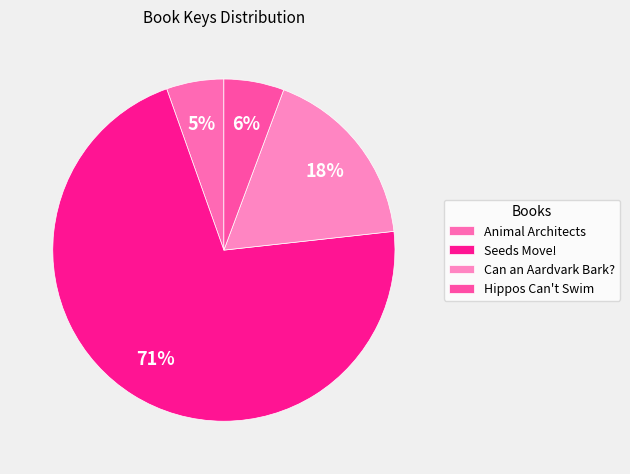

Rank the categories by value from highest to lowest.

Seeds Move!, Can an Aardvark Bark?, Hippos Can't Swim, Animal Architects